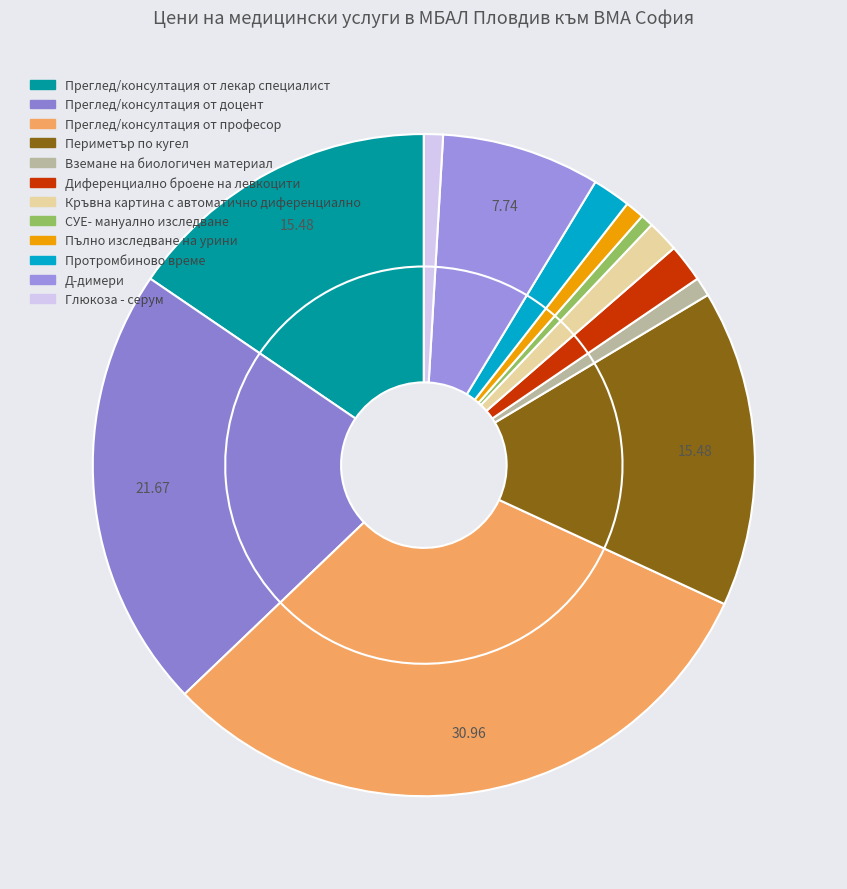

Which has a higher value, Преглед/консултация от професор or Преглед/консултация от доцент?

Преглед/консултация от професор